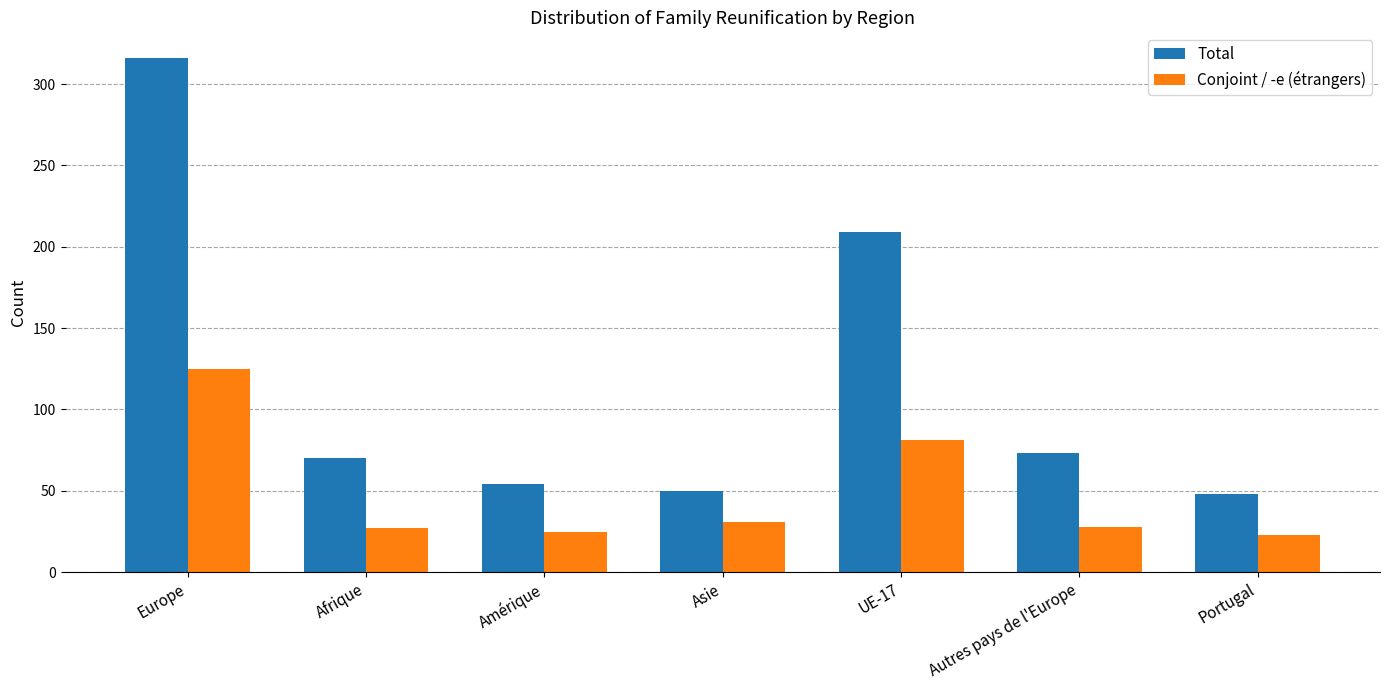

How many groups of bars are there?

7